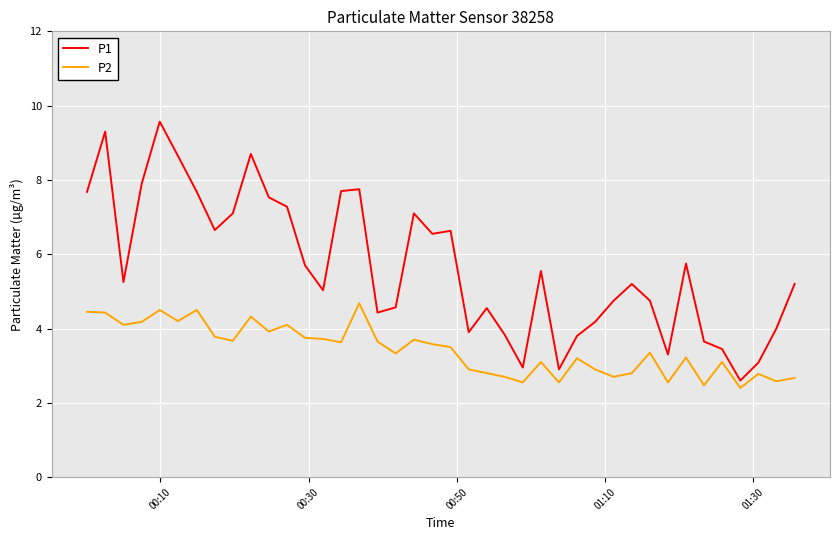

Which series has the largest total across all categories?

P1